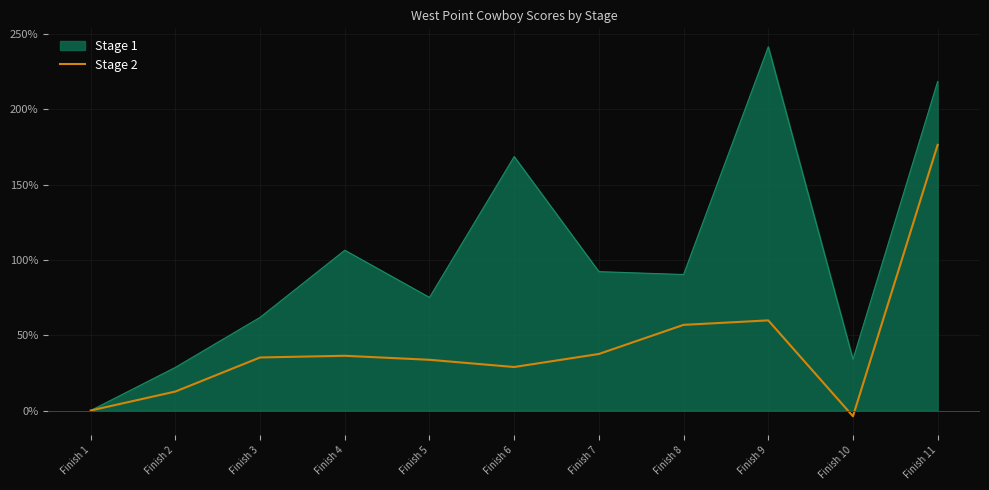

Is it true that the value at Finish 11 is 119.7?

False